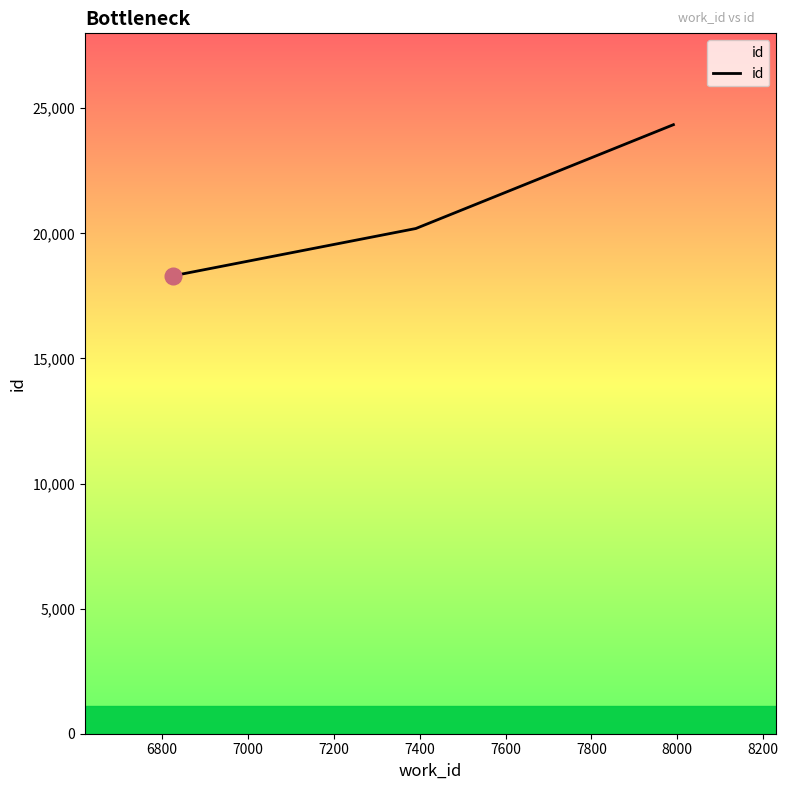

What is the smallest value displayed?

18302